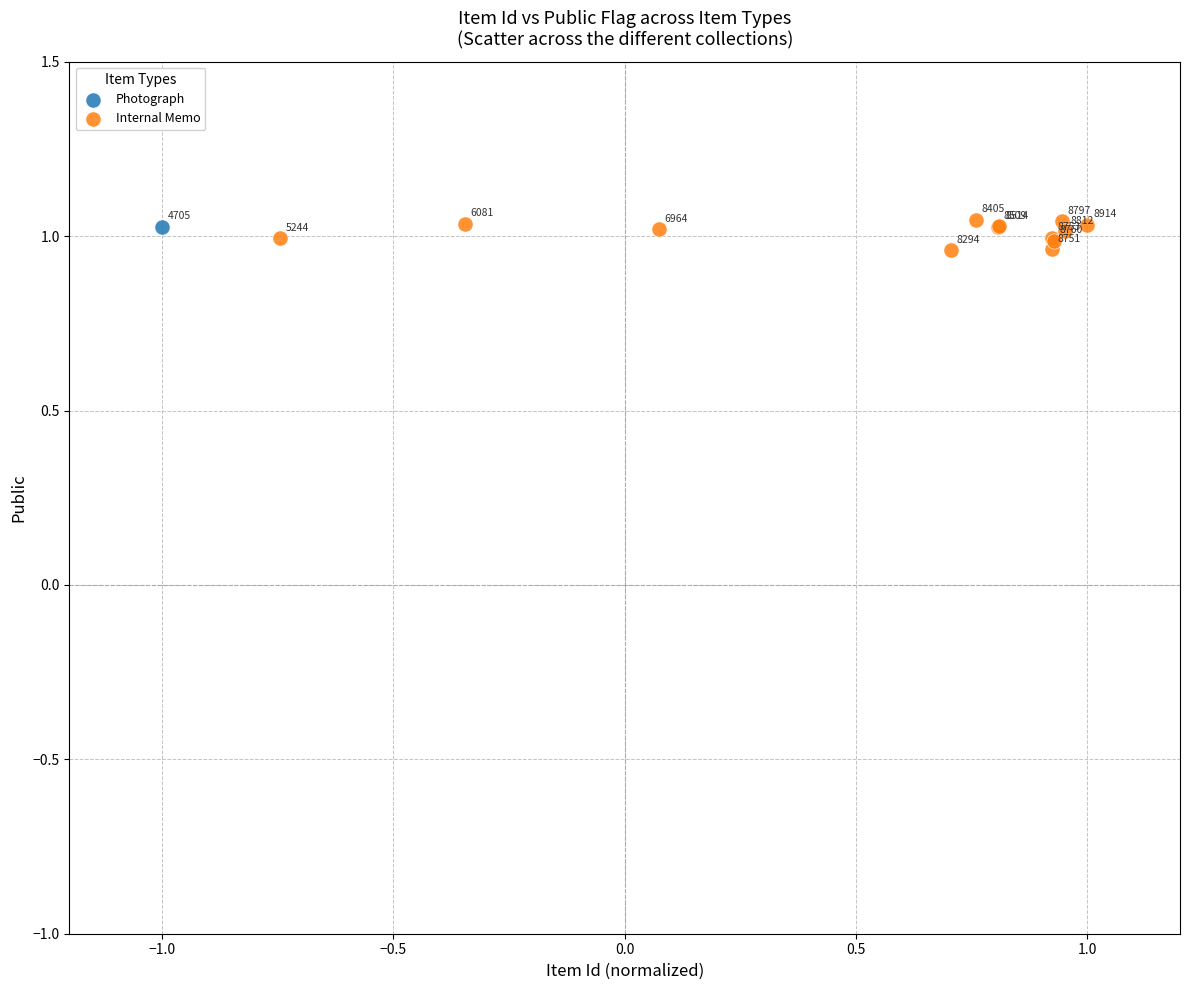

What are all the series names shown in the legend?

Photograph, Internal Memo